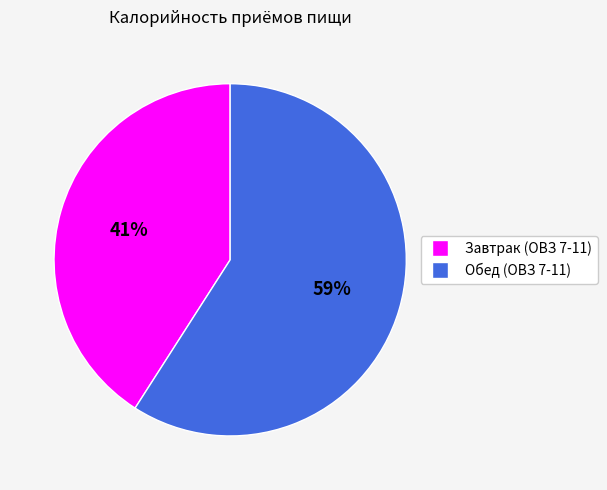

What is the smallest slice in the pie chart?

Завтрак (ОВЗ 7-11)